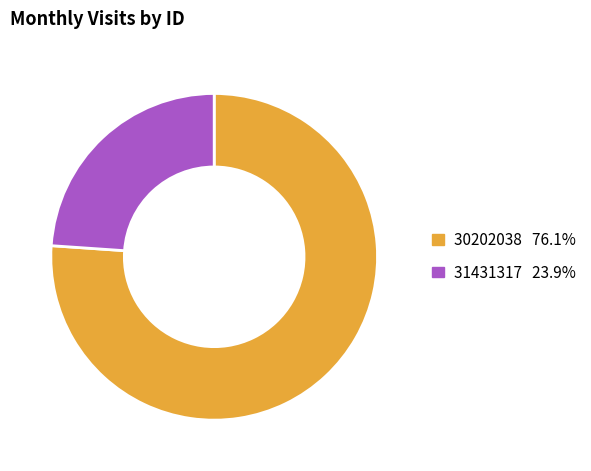

What is the ratio of the value at 30202038 to the value at 31431317?

3.2